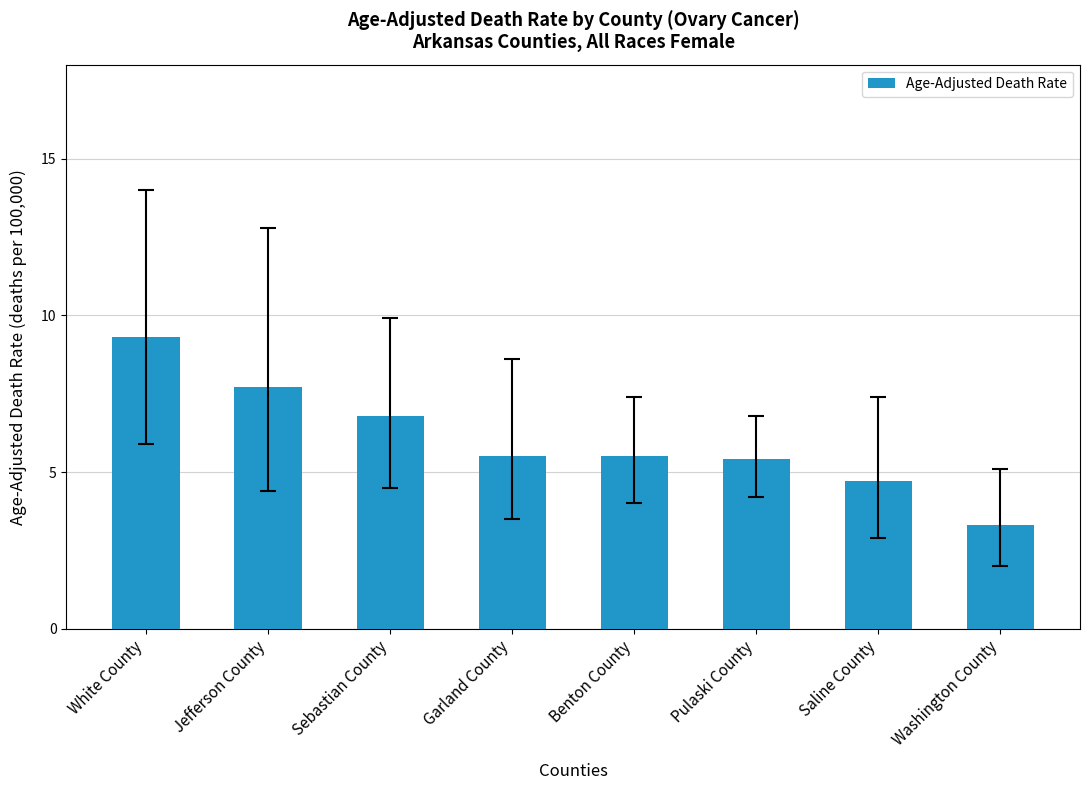

Reading left to right, list all the values displayed in this chart.

9.3	7.7	6.8	5.5	5.5	5.4	4.7	3.3